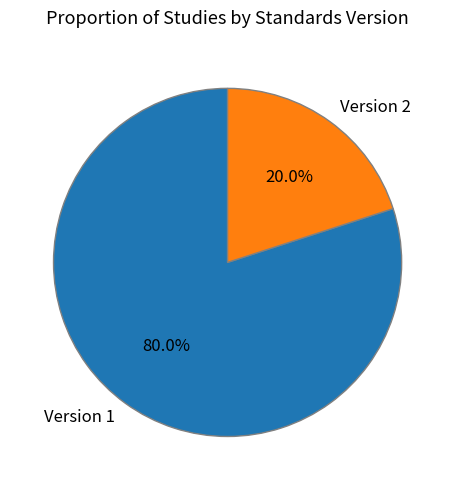

How many slices are in this pie chart?

2